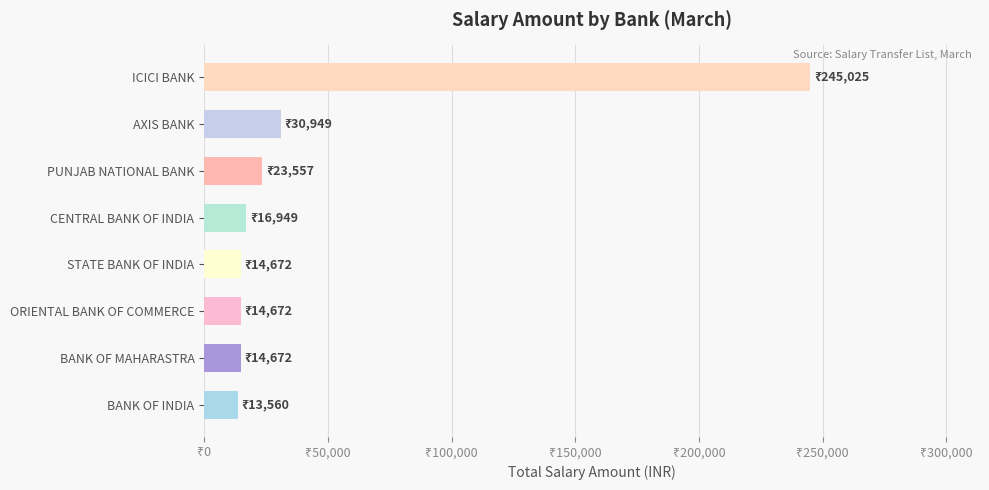

Are the bars horizontal?

Yes